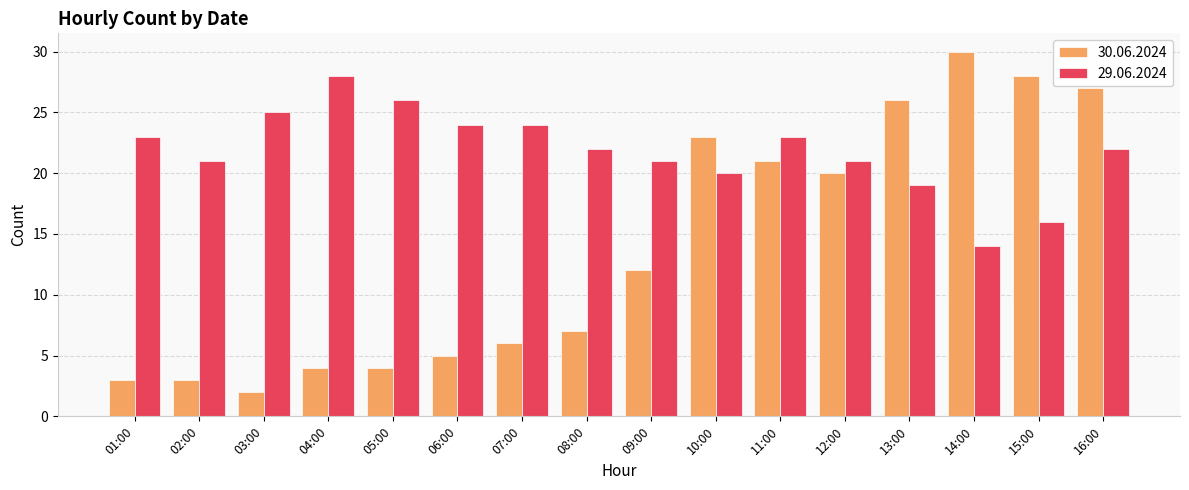

At which label does 29.06.2024 reach its minimum?

14:00